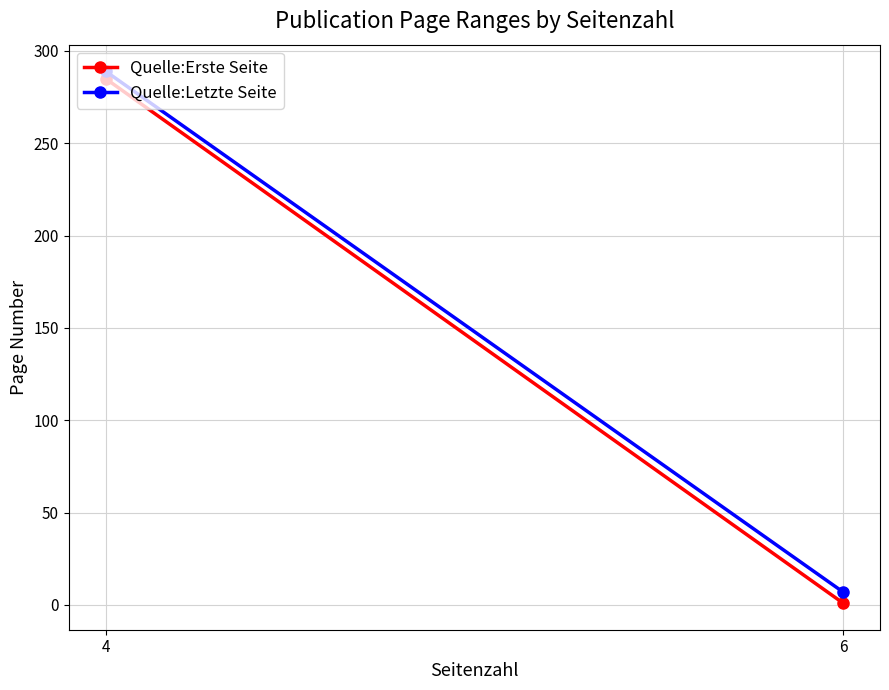

What is the spread (max minus min) of values at 4?

4